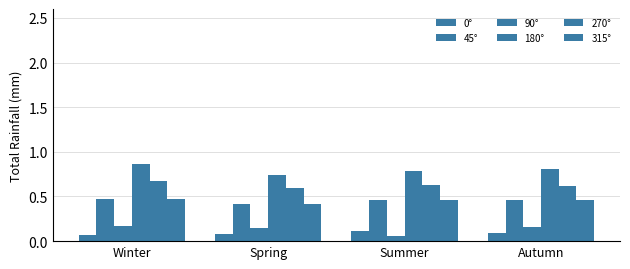

Are the bars grouped side by side (vs. stacked)?

Yes